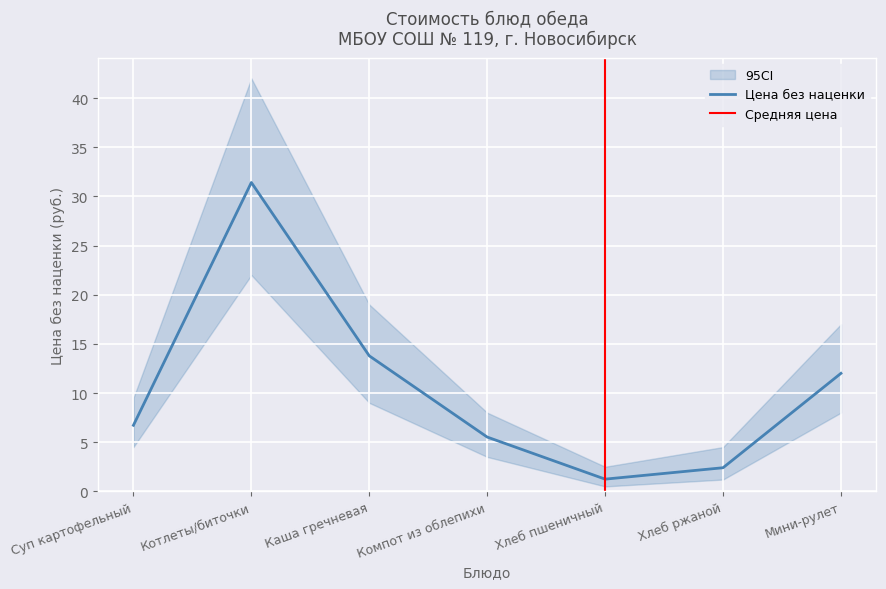

Reading right to left, list all the values displayed in this chart.

12.0	2.4	1.2	5.5	13.8	31.4	6.7